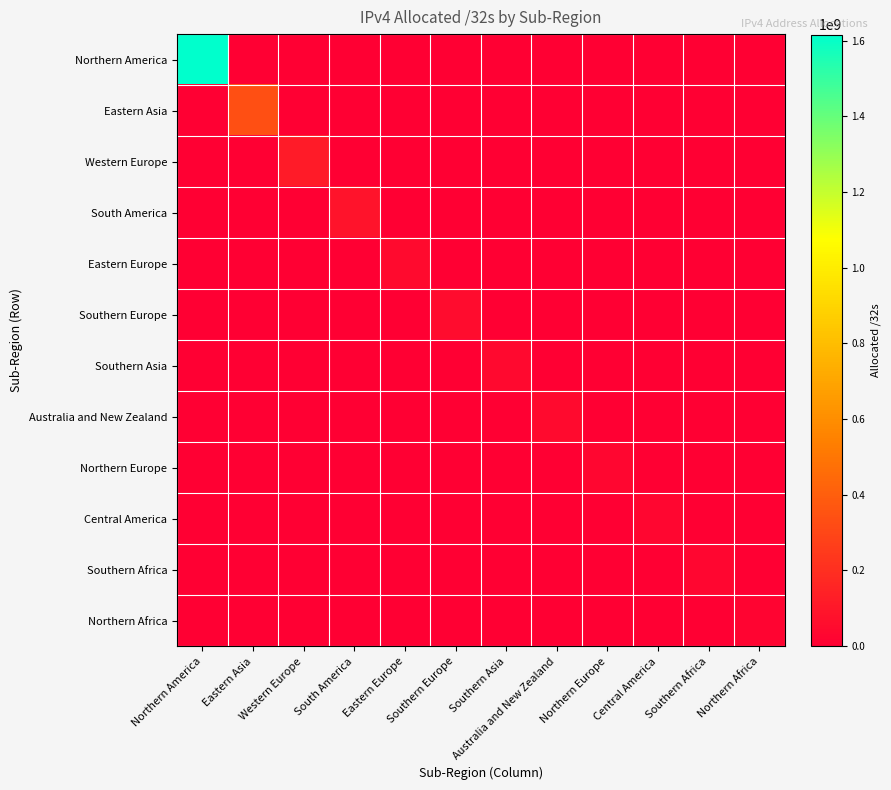

At which category is the sum across all series the highest?

Northern America